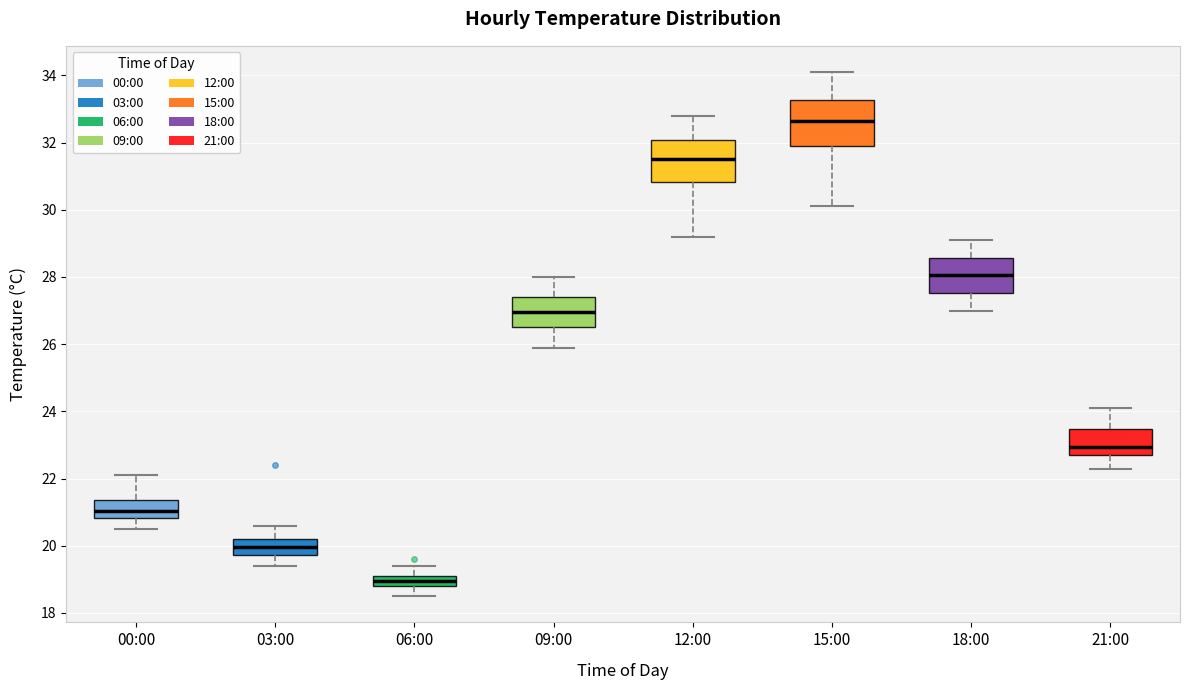

Reading left to right, transcribe this box plot: for each box, give where its median line is, the range the box spans, and where its two whiskers end, as read against the y-axis. The values are not printed on the chart, so give them approximately, as read against the axis.

00:00: median 21.0, box 20.8 to 21.4, whiskers 20.6 to 22.2
03:00: median 20.0, box 19.8 to 20.2, whiskers 19.4 to 20.6
06:00: median 19.0, box 18.8 to 19.2, whiskers 18.6 to 19.4
09:00: median 27.0, box 26.6 to 27.4, whiskers 26.0 to 28.0
12:00: median 31.6, box 30.8 to 32.0, whiskers 29.2 to 32.8
15:00: median 32.6, box 32.0 to 33.2, whiskers 30.2 to 34.2
18:00: median 28.0, box 27.6 to 28.6, whiskers 27.0 to 29.2
21:00: median 23.0, box 22.8 to 23.4, whiskers 22.4 to 24.2